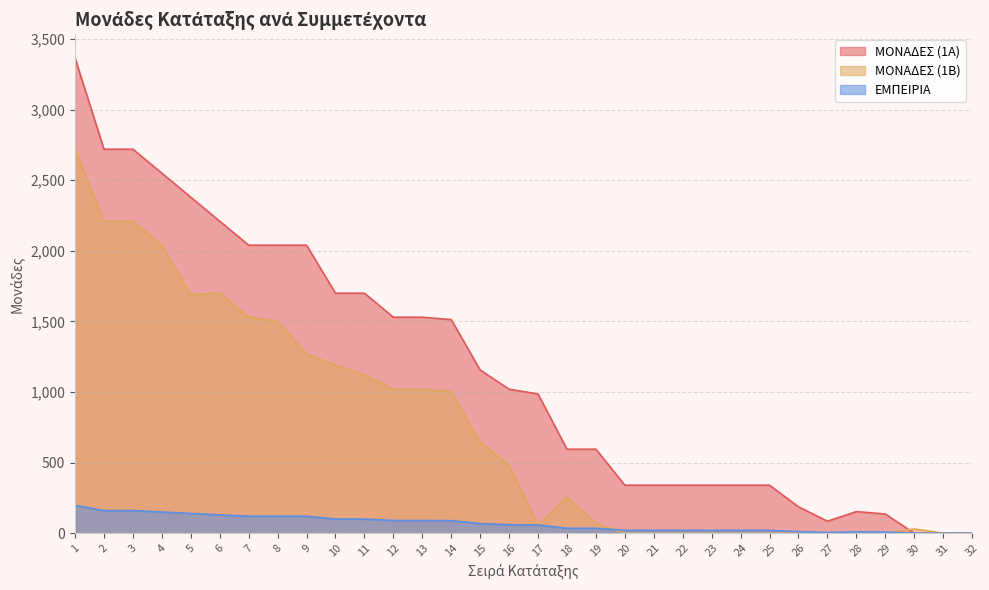

What is the total value across all series at 18?

885